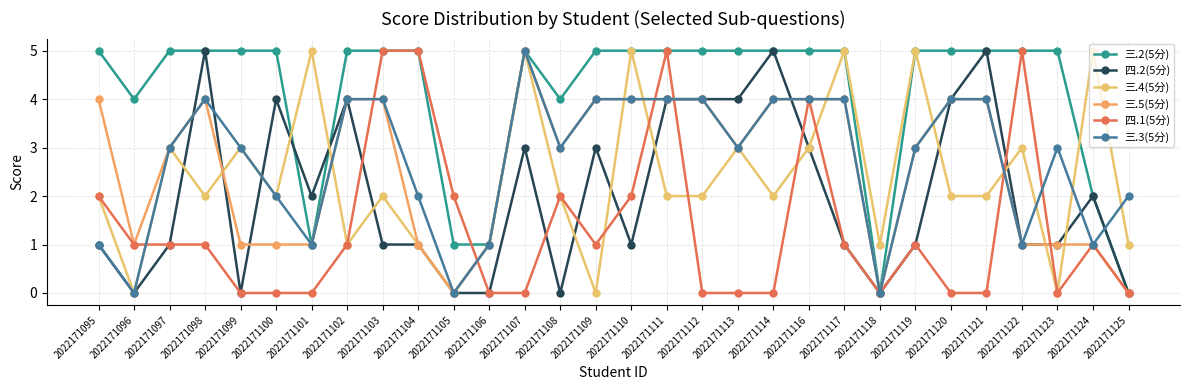

Reading left to right, transcribe all the data shown in this chart.

三.2(5分): 2022171095=5	2022171096=4	2022171097=5	2022171098=5	2022171099=5	2022171100=5	2022171101=1	2022171102=5	2022171103=5	2022171104=5	2022171105=1	2022171106=1	2022171107=5	2022171108=4	2022171109=5	2022171110=5	2022171111=5	2022171112=5	2022171113=5	2022171114=5	2022171116=5	2022171117=5	2022171118=0	2022171119=5	2022171120=5	2022171121=5	2022171122=5	2022171123=5	2022171124=2	2022171125=0
四.2(5分): 2022171095=1	2022171096=0	2022171097=1	2022171098=5	2022171099=0	2022171100=4	2022171101=2	2022171102=4	2022171103=1	2022171104=1	2022171105=0	2022171106=0	2022171107=3	2022171108=0	2022171109=3	2022171110=1	2022171111=4	2022171112=4	2022171113=4	2022171114=5	2022171116=3	2022171117=1	2022171118=0	2022171119=1	2022171120=4	2022171121=5	2022171122=1	2022171123=1	2022171124=2	2022171125=0
三.4(5分): 2022171095=2	2022171096=0	2022171097=3	2022171098=2	2022171099=3	2022171100=2	2022171101=5	2022171102=1	2022171103=2	2022171104=1	2022171105=0	2022171106=1	2022171107=5	2022171108=2	2022171109=0	2022171110=5	2022171111=2	2022171112=2	2022171113=3	2022171114=2	2022171116=3	2022171117=5	2022171118=1	2022171119=5	2022171120=2	2022171121=2	2022171122=3	2022171123=0	2022171124=5	2022171125=1
三.5(5分): 2022171095=4	2022171096=1	2022171097=3	2022171098=4	2022171099=1	2022171100=1	2022171101=1	2022171102=4	2022171103=4	2022171104=1	2022171105=0	2022171106=1	2022171107=5	2022171108=3	2022171109=4	2022171110=4	2022171111=4	2022171112=4	2022171113=3	2022171114=4	2022171116=4	2022171117=4	2022171118=0	2022171119=3	2022171120=4	2022171121=4	2022171122=1	2022171123=1	2022171124=1	2022171125=0
四.1(5分): 2022171095=2	2022171096=1	2022171097=1	2022171098=1	2022171099=0	2022171100=0	2022171101=0	2022171102=1	2022171103=5	2022171104=5	2022171105=2	2022171106=0	2022171107=0	2022171108=2	2022171109=1	2022171110=2	2022171111=5	2022171112=0	2022171113=0	2022171114=0	2022171116=4	2022171117=1	2022171118=0	2022171119=1	2022171120=0	2022171121=0	2022171122=5	2022171123=0	2022171124=1	2022171125=0
三.3(5分): 2022171095=1	2022171096=0	2022171097=3	2022171098=4	2022171099=3	2022171100=2	2022171101=1	2022171102=4	2022171103=4	2022171104=2	2022171105=0	2022171106=1	2022171107=5	2022171108=3	2022171109=4	2022171110=4	2022171111=4	2022171112=4	2022171113=3	2022171114=4	2022171116=4	2022171117=4	2022171118=0	2022171119=3	2022171120=4	2022171121=4	2022171122=1	2022171123=3	2022171124=1	2022171125=2